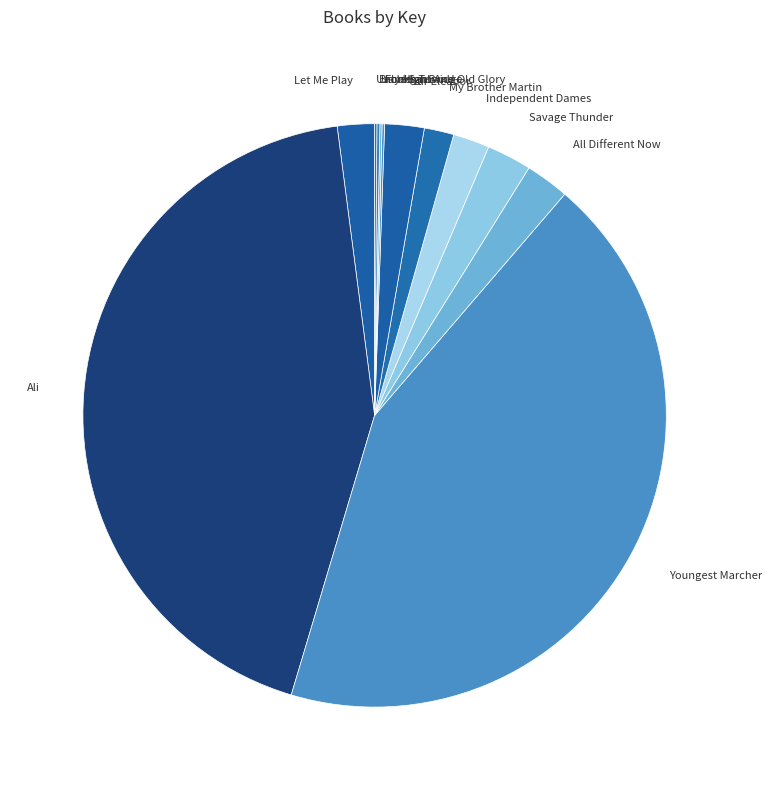

Does any single category account for the majority?

No